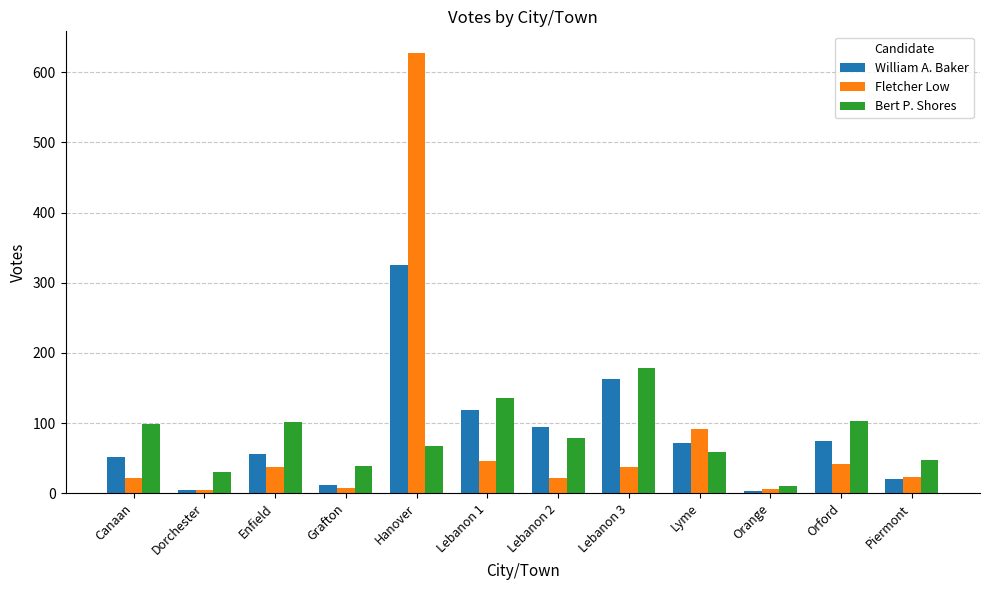

Which series has the widest spread of values?

Fletcher Low